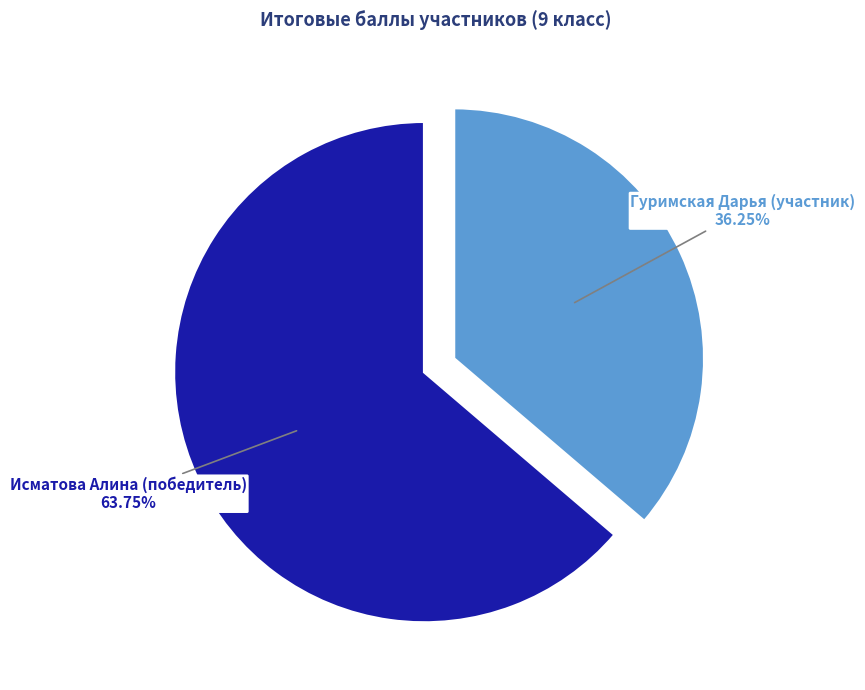

What is the ratio of the value at Гуримская Дарья (участник) to the value at Исматова Алина (победитель)?

0.6